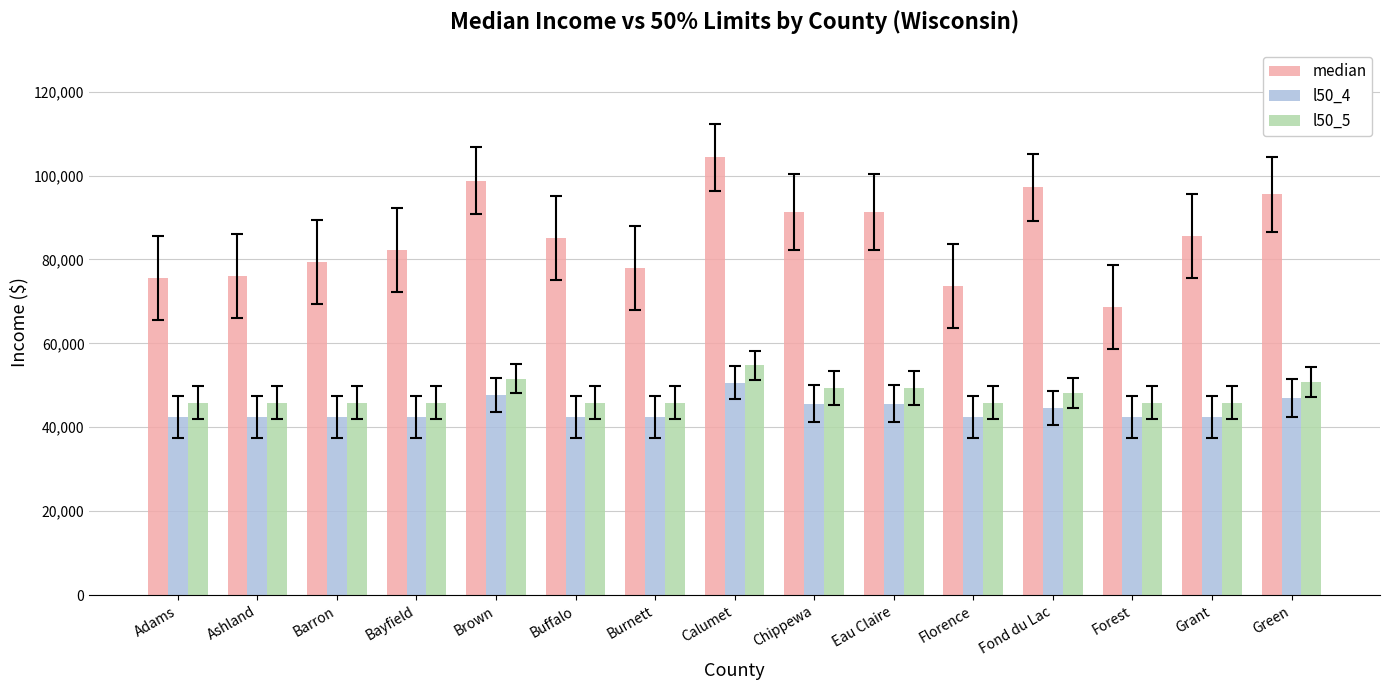

What is the difference between the l50_5 values at Chippewa and Brown?

2250